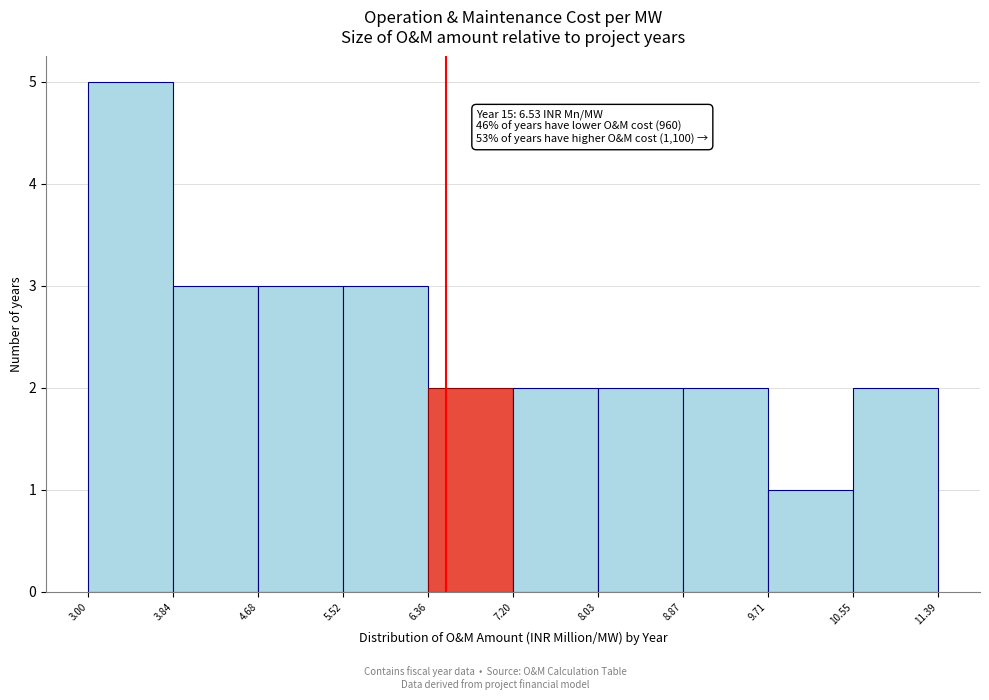

Which range on the x-axis has the tallest bar?

3.00 to 3.84